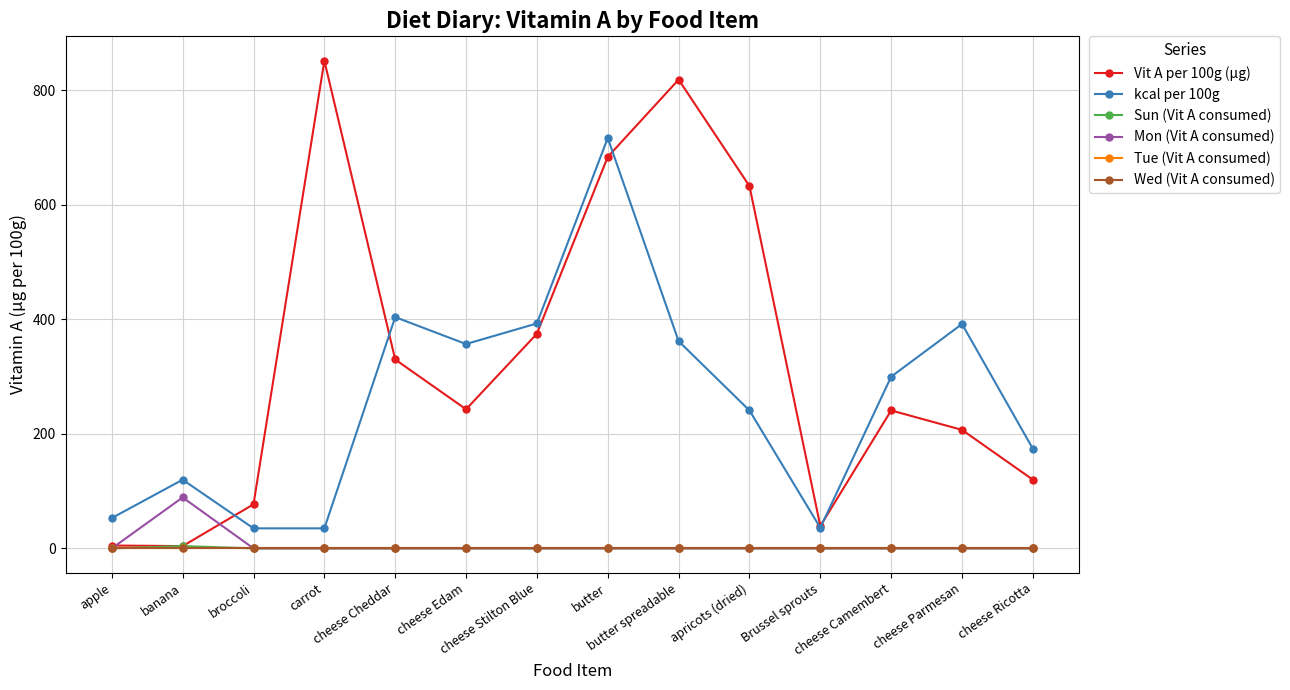

Is this an area chart (filled region under the line)?

No